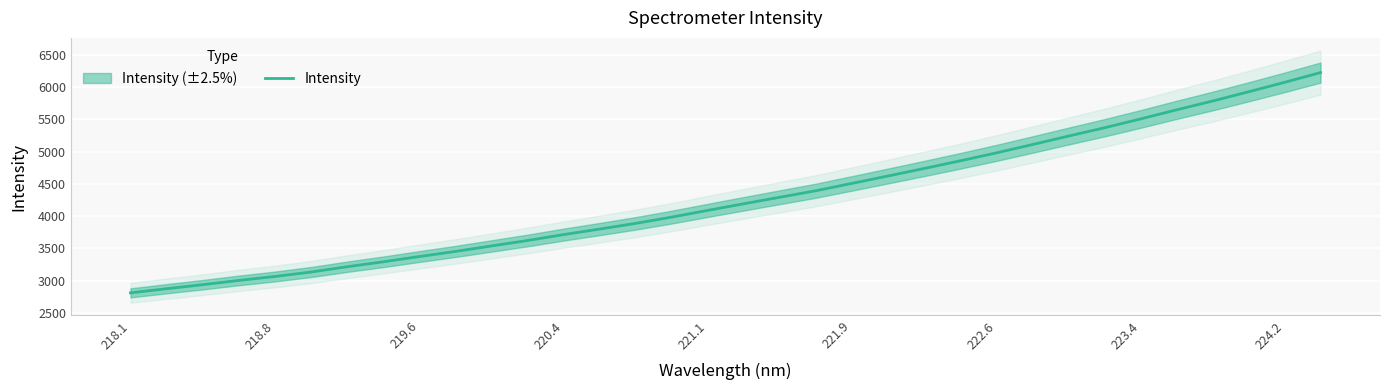

Reading left to right, list all the values displayed in this chart.

2808.7	2872.9	2935.2	3001.2	3062.3	3131.7	3213.6	3290.1	3371.6	3451.1	3535.8	3620.7	3712.0	3798.0	3886.4	3983.8	4088.1	4190.5	4291.8	4392.9	4506.8	4621.4	4737.6	4856.1	4978.8	5108.0	5239.5	5368.5	5504.8	5646.2	5782.9	5926.3	6072.6	6224.6